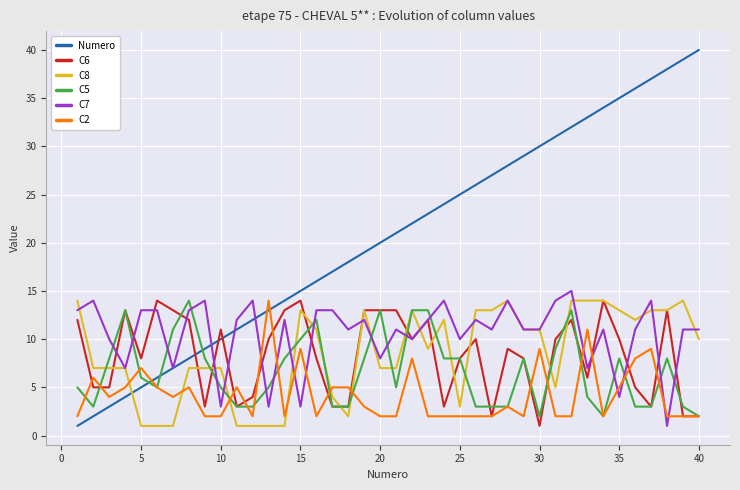

Reading right to left, list all the values displayed in this chart.

Numero: 40	39	38	37	36	35	34	33	32	31	30	29	28	27	26	25	24	23	22	21	20	19	18	17	16	15	14	13	12	11	10	9	8	7	6	5	4	3	2	1
C6: 2	2	13	3	5	10	14	6	12	10	1	8	9	2	10	8	3	12	10	13	13	13	3	3	8	14	13	10	4	3	11	3	12	13	14	8	13	5	5	12
C8: 10	14	13	13	12	13	14	14	14	5	11	11	14	13	13	3	12	9	13	7	7	13	2	4	11	13	1	1	1	1	7	7	7	1	1	1	7	7	7	14
C5: 2	3	8	3	3	8	2	4	13	9	2	8	3	3	3	8	8	13	13	5	13	8	3	3	12	10	8	5	3	3	5	8	14	11	5	6	13	8	3	5
C7: 11	11	1	14	11	4	11	7	15	14	11	11	14	11	12	10	14	12	10	11	8	12	11	13	13	3	12	3	14	12	3	14	13	7	13	13	7	10	14	13
C2: 2	2	2	9	8	5	2	11	2	2	9	2	3	2	2	2	2	2	8	2	2	3	5	5	2	9	2	14	2	5	2	2	5	4	5	7	5	4	6	2